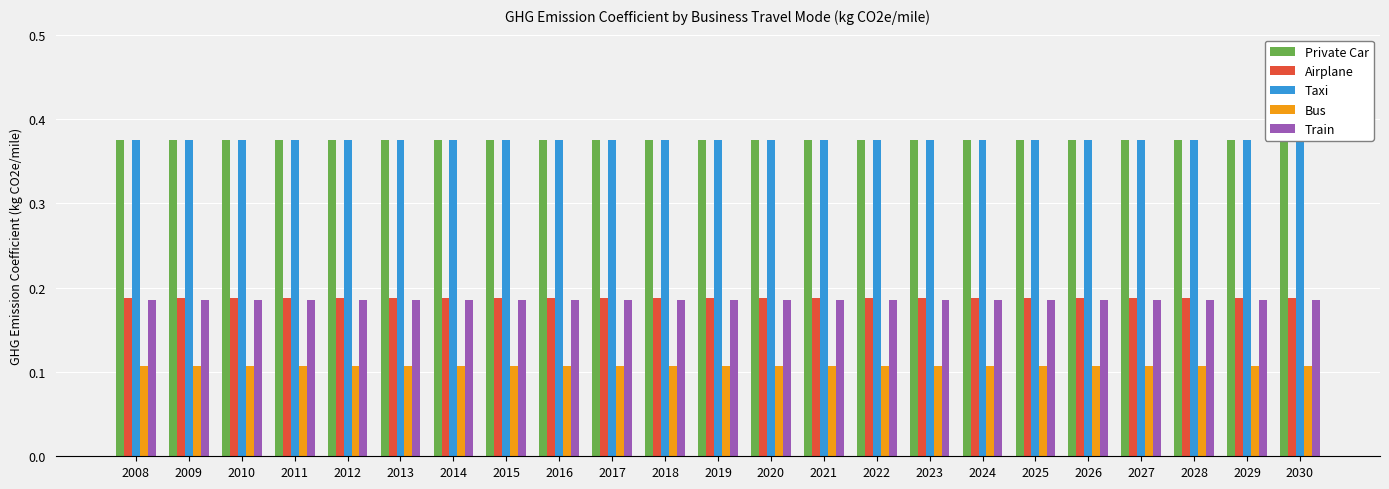

What is the value of the Taxi bar at the 1st from the left?

0.4